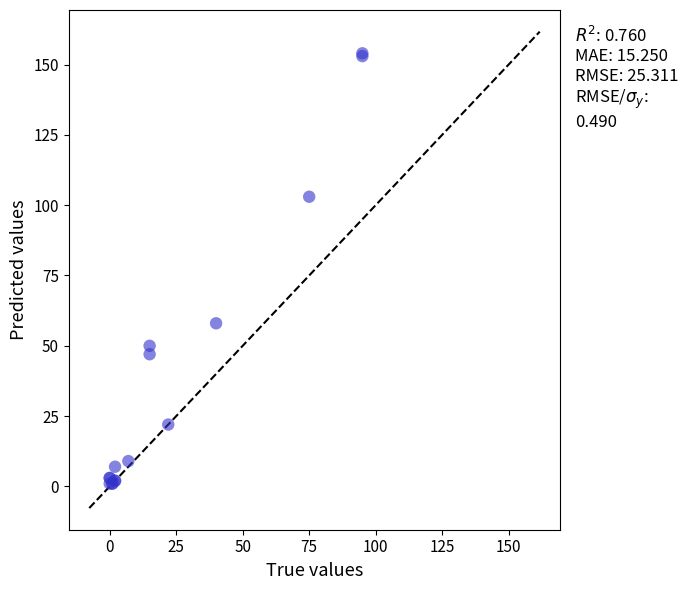

What Y value in the scatter plot is closest to 77?

58